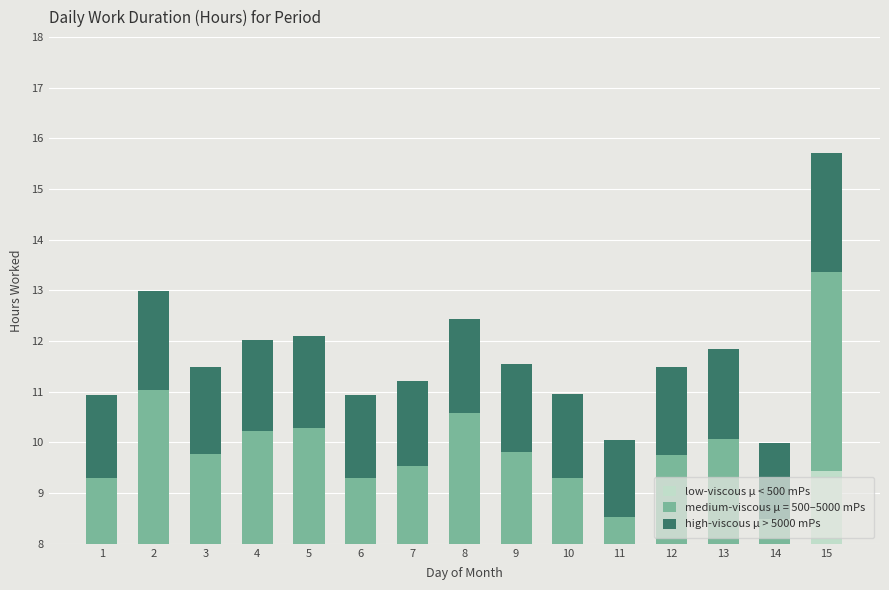

What is the difference between the second highest and minimum values in the high-viscous μ > 5000 mPs series?

0.4